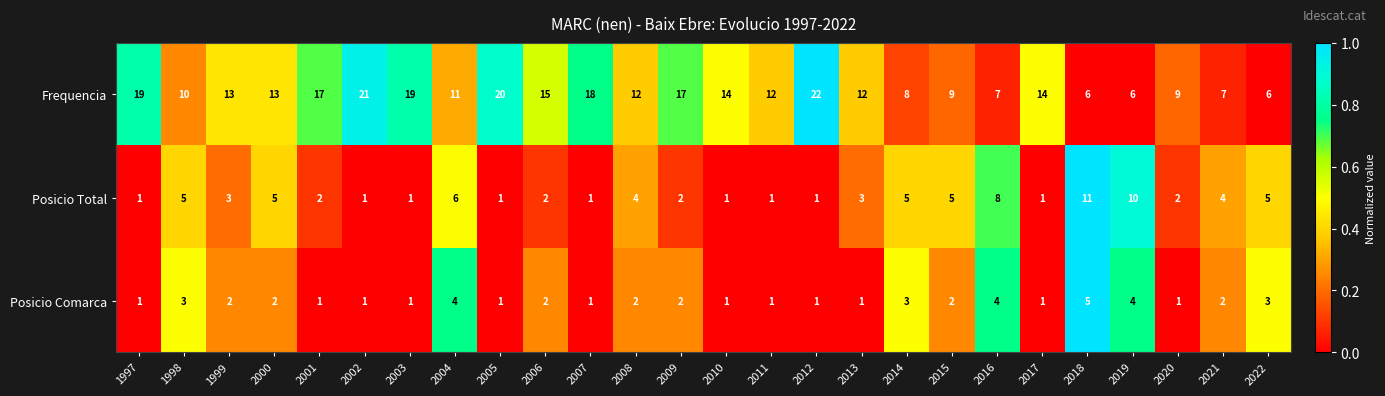

At which category is the sum across all series the highest?

2012